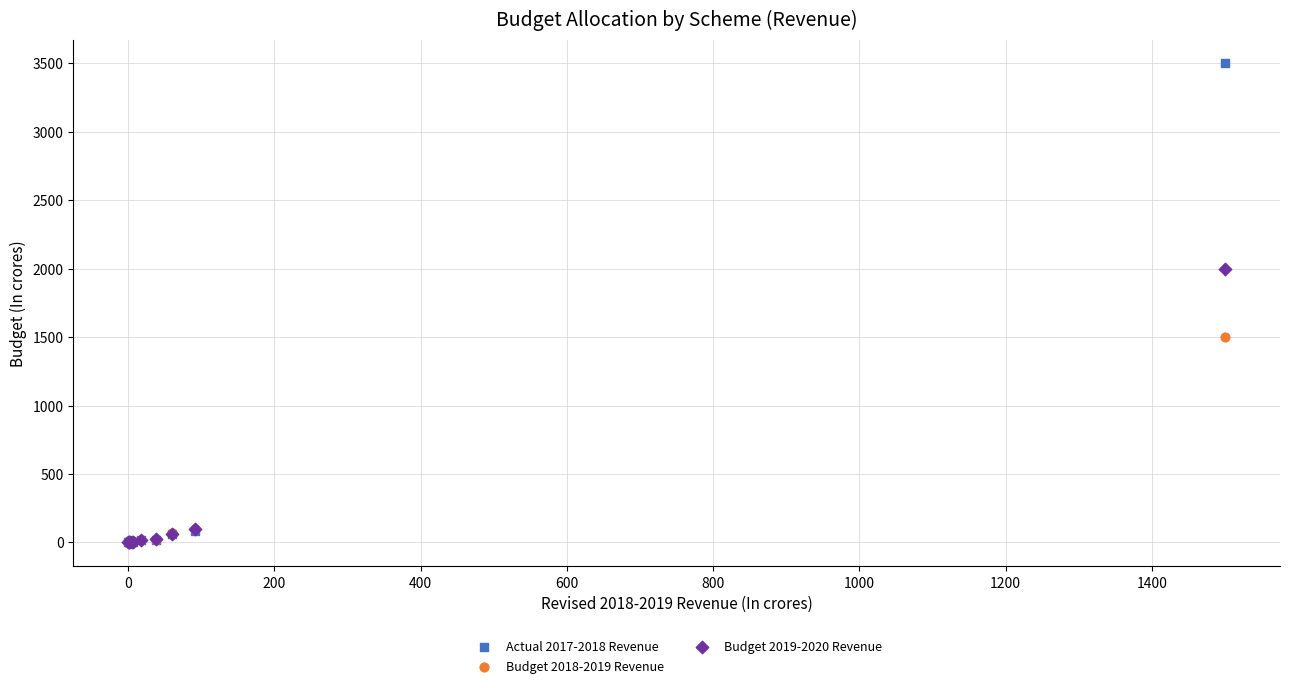

Which series has the largest Y range (max minus min)?

Actual 2017-2018 Revenue